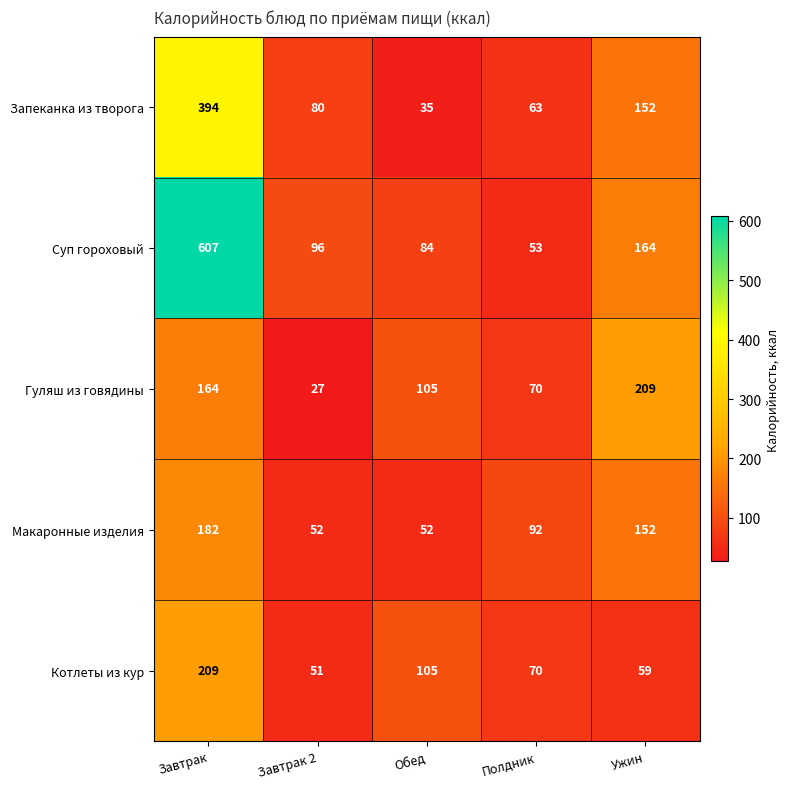

True or false: Котлеты из кур has a value of 29 at Завтрак 2.

False